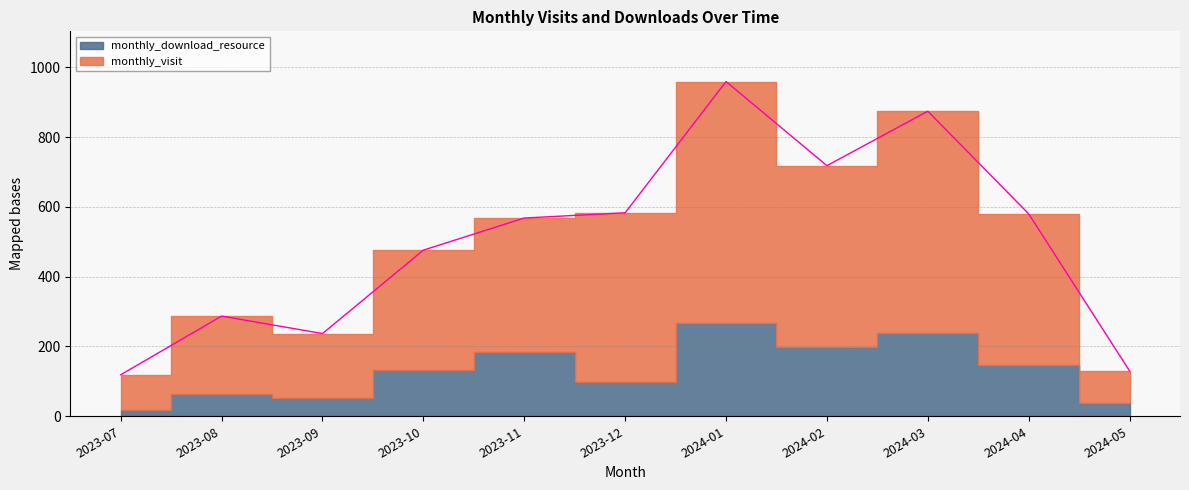

Reading left to right, list all the values displayed in this chart.

119	287	237	476	568	583	959	718	874	580	130